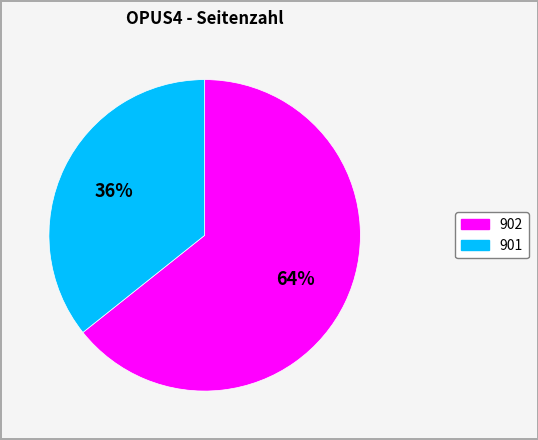

True or false: 901 accounts for 36% of the total.

True